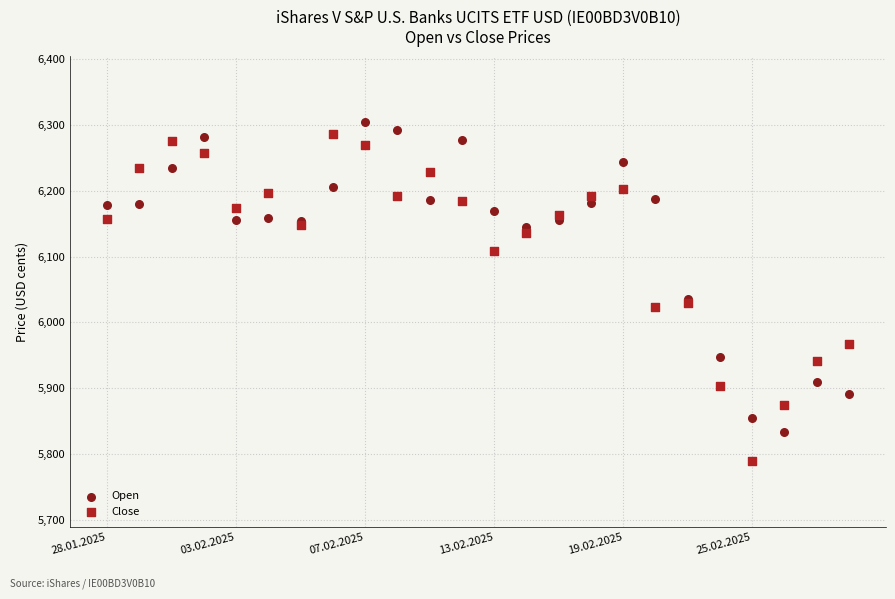

What are all the series names shown in the legend?

Open, Close